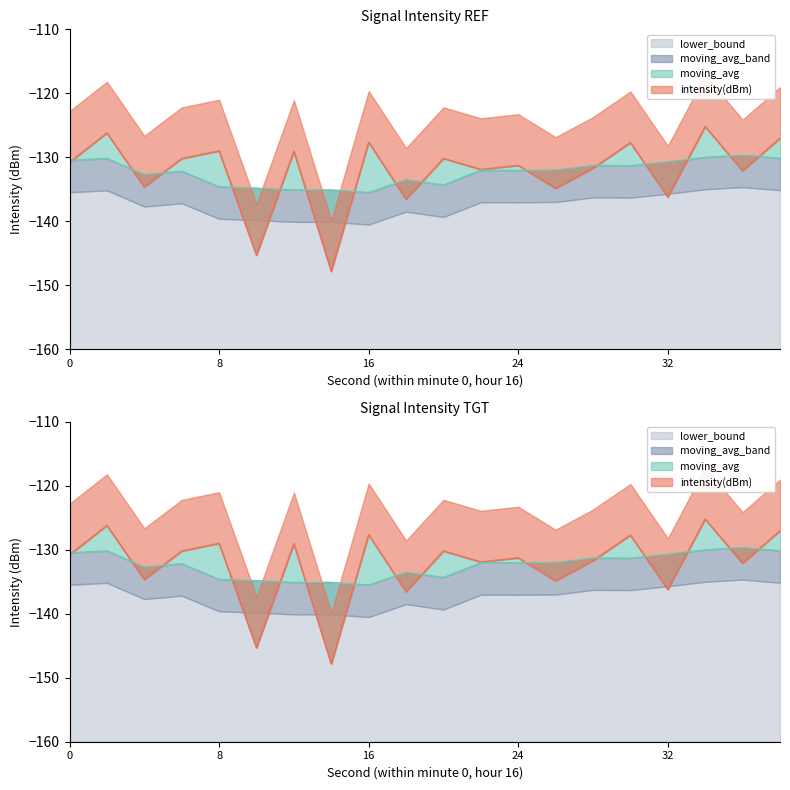

Rank the categories by value from lowest to highest.

14, 10, 18, 32, 26, 4, 36, 22, 28, 24, 0, 6, 20, 12, 8, 30, 16, 38, 2, 34